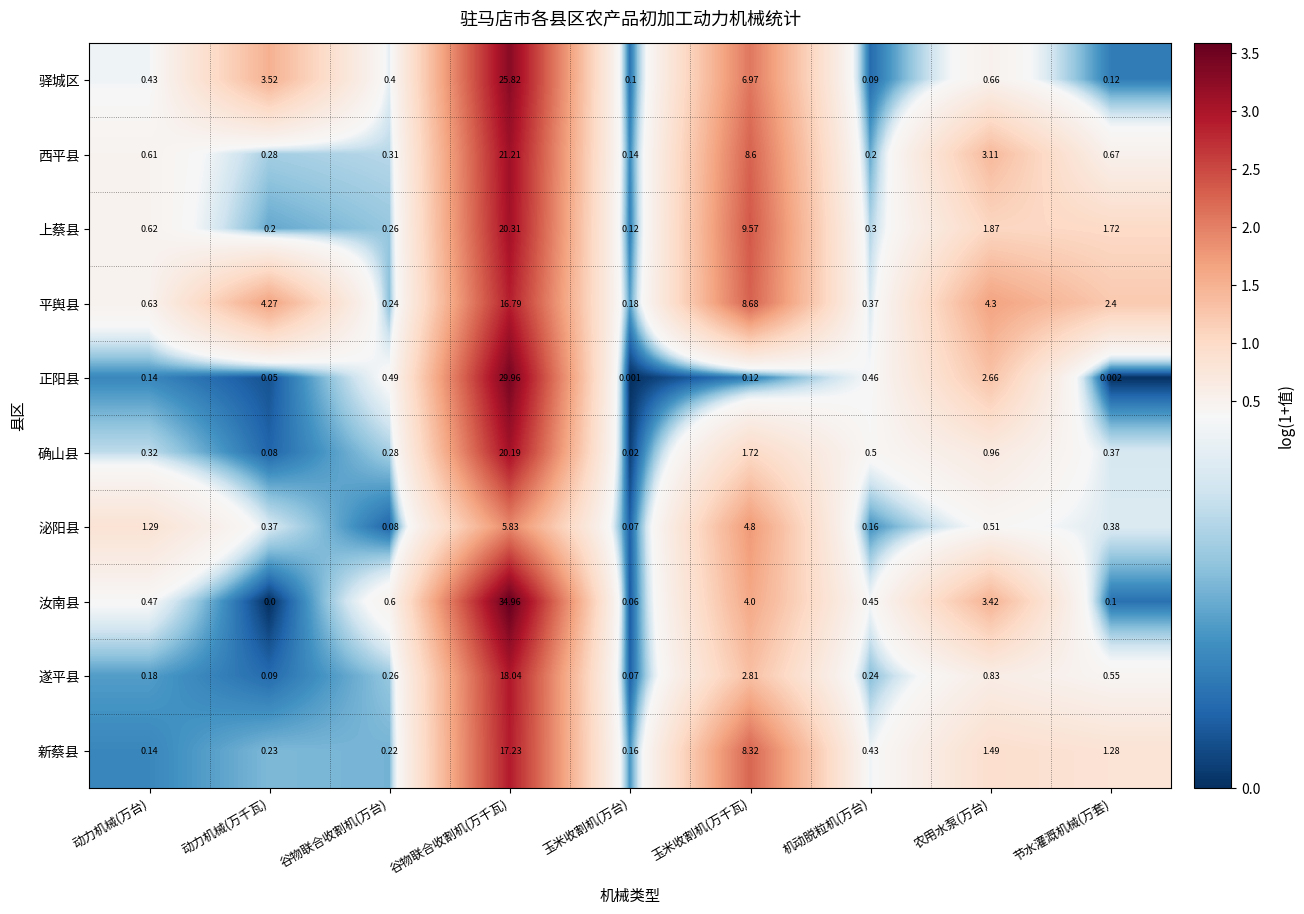

Which series has the largest range (max minus min)?

汝南县